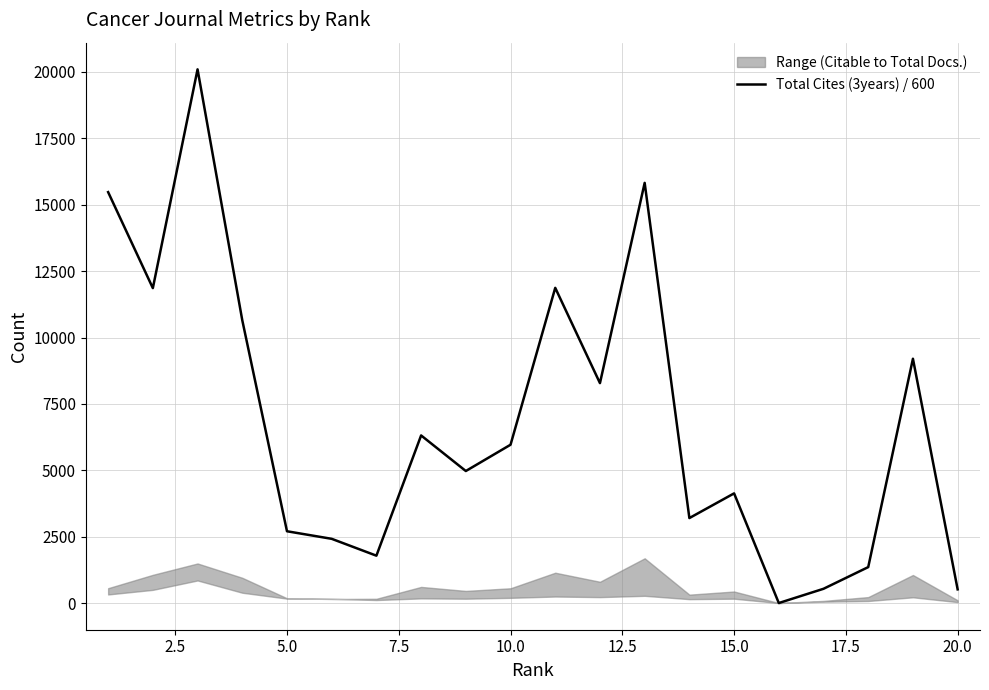

What is the highest value of the Total Cites (3years) / 600 series?

20098.3